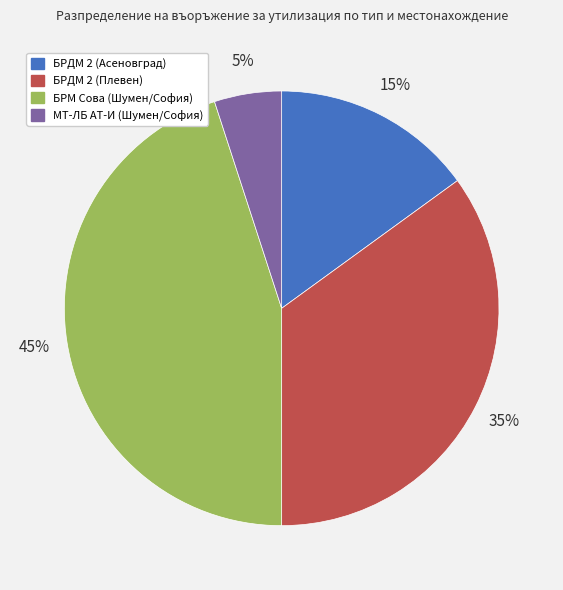

Is it true that БРМ Сова (Шумен/София) is 45% of the pie?

True